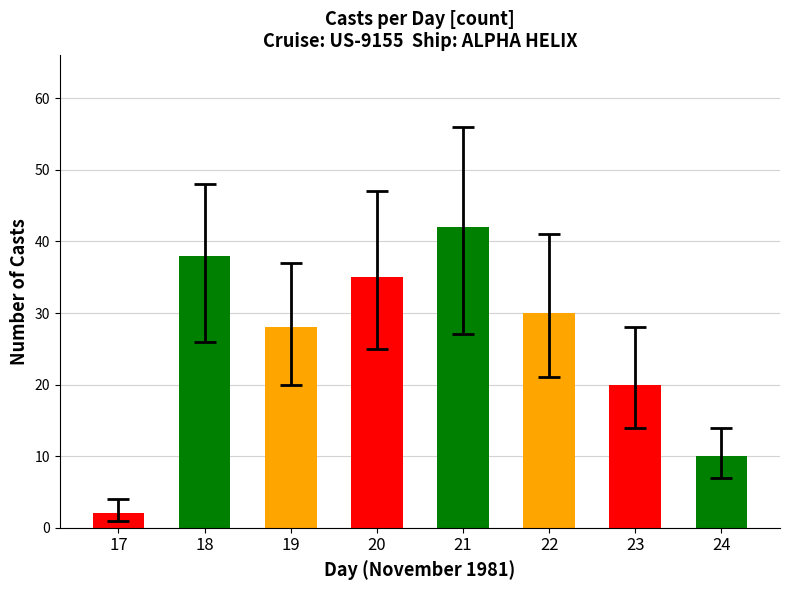

What is the difference between the second highest and second lowest values?

28